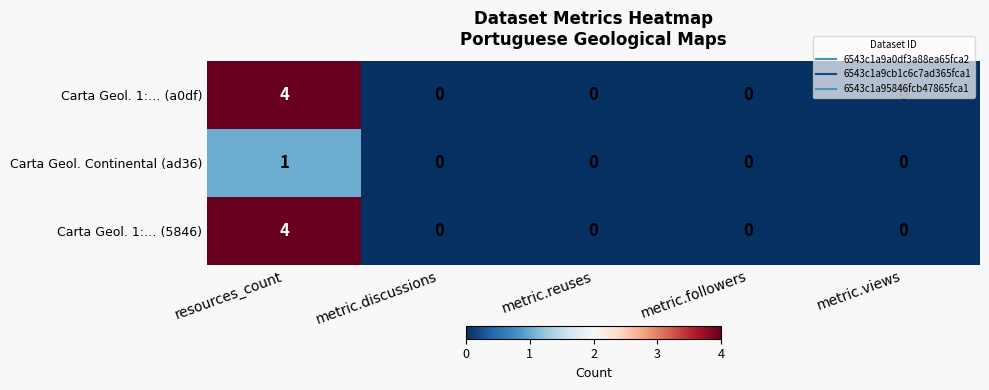

How many Carta Geol. Continental (ad36) values are between 0 and 1?

5